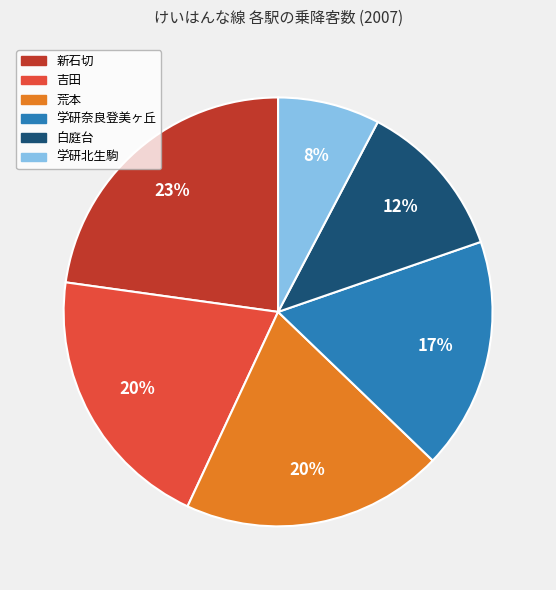

Is the sum of 吉田 and 新石切 greater than half?

No